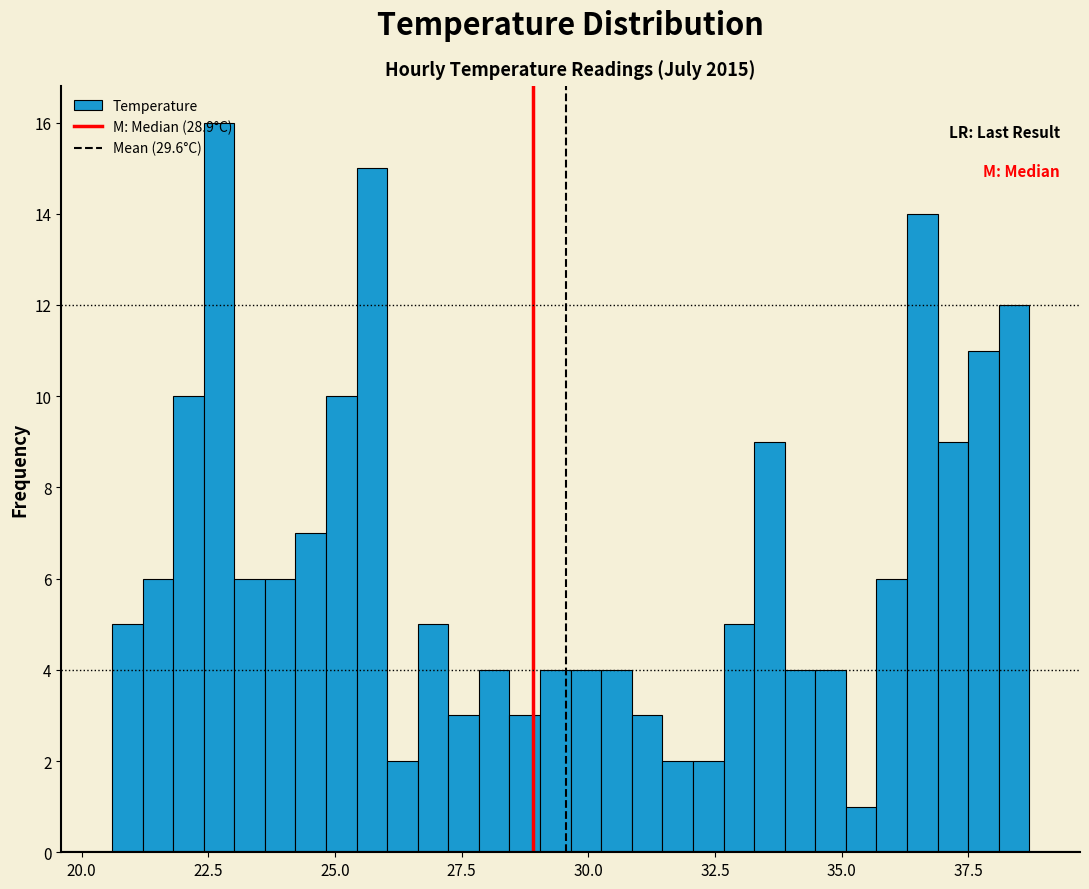

Read against the x-axis, roughly where is the centre of the tallest bar?

22.5